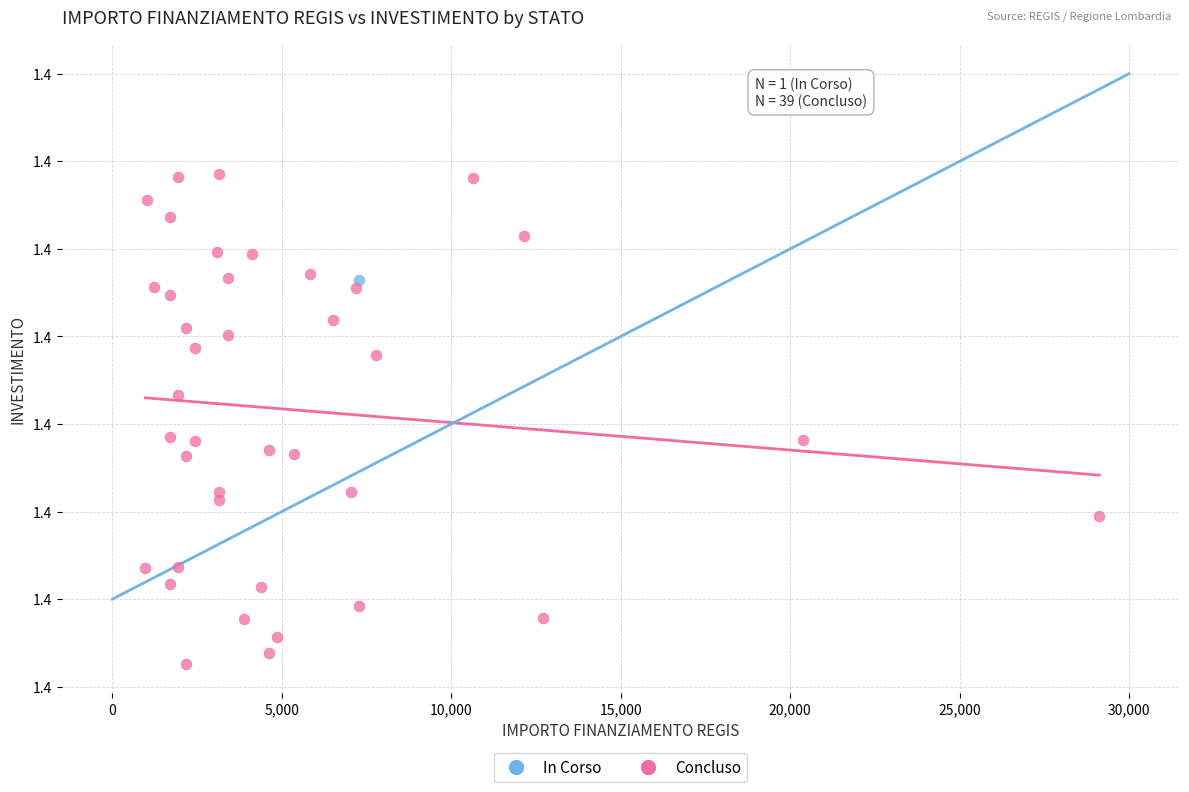

What are all the series names shown in the legend?

In Corso, Concluso